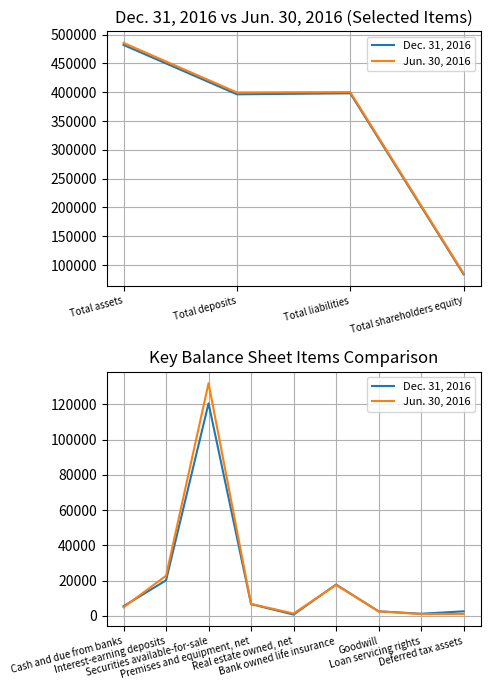

Between Interest-earning deposits and Deferred tax assets, which is larger?

Interest-earning deposits